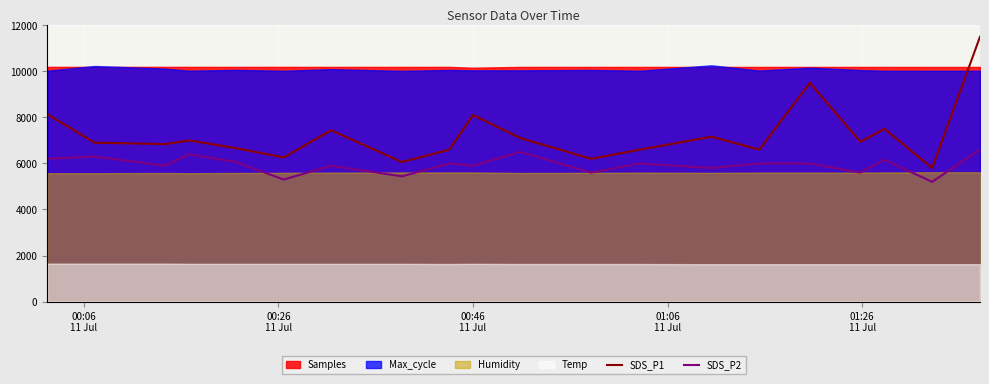

What is the value of the SDS_P2 point at the 12th from the left?

5600.0